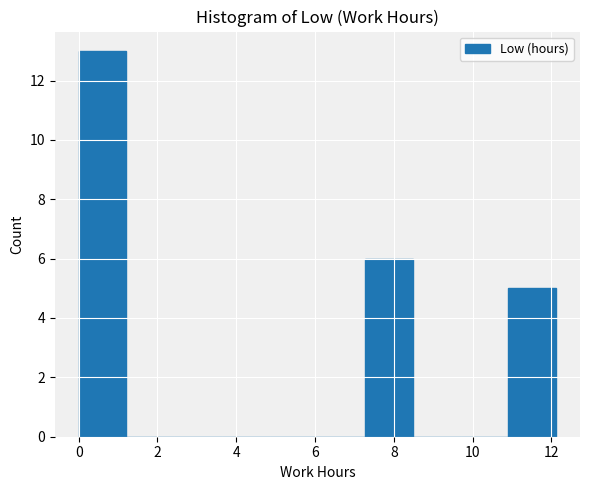

Reading left to right, list every bar in this chart as the range it spans on the x-axis followed by its height. Neither the bar edges nor the heights are printed on the chart, so give them approximately, as read against the axes.

0.0 to 1.2: 13
1.2 to 2.4: 0
2.4 to 3.6: 0
3.6 to 4.8: 0
4.8 to 6.0: 0
6.0 to 7.2: 0
7.2 to 8.4: 6
8.4 to 9.6: 0
9.6 to 11.0: 0
11.0 to 12.2: 5